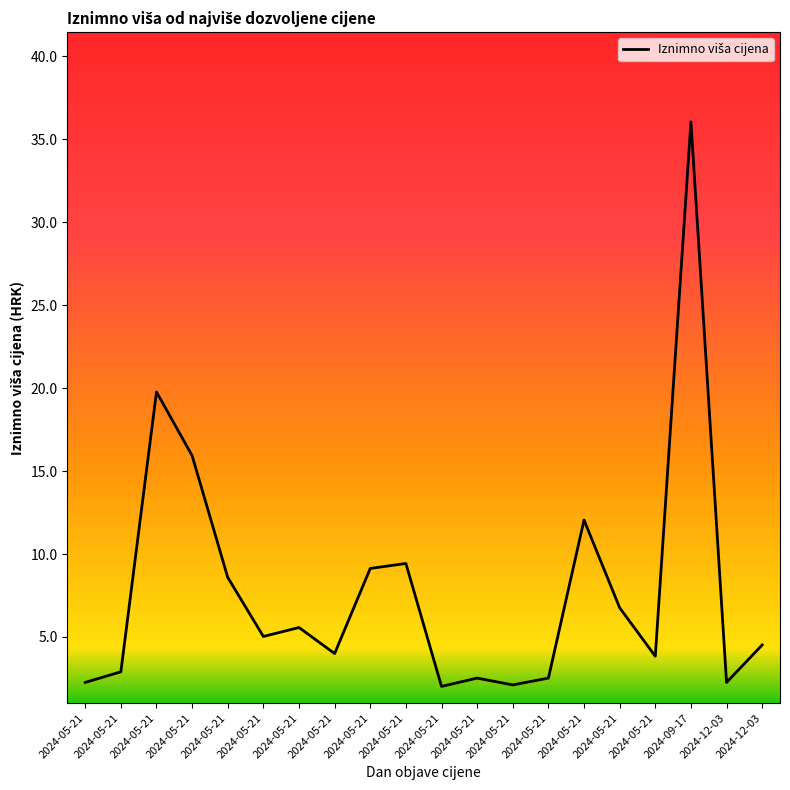

Does the chart display data point markers on the line(s)?

No